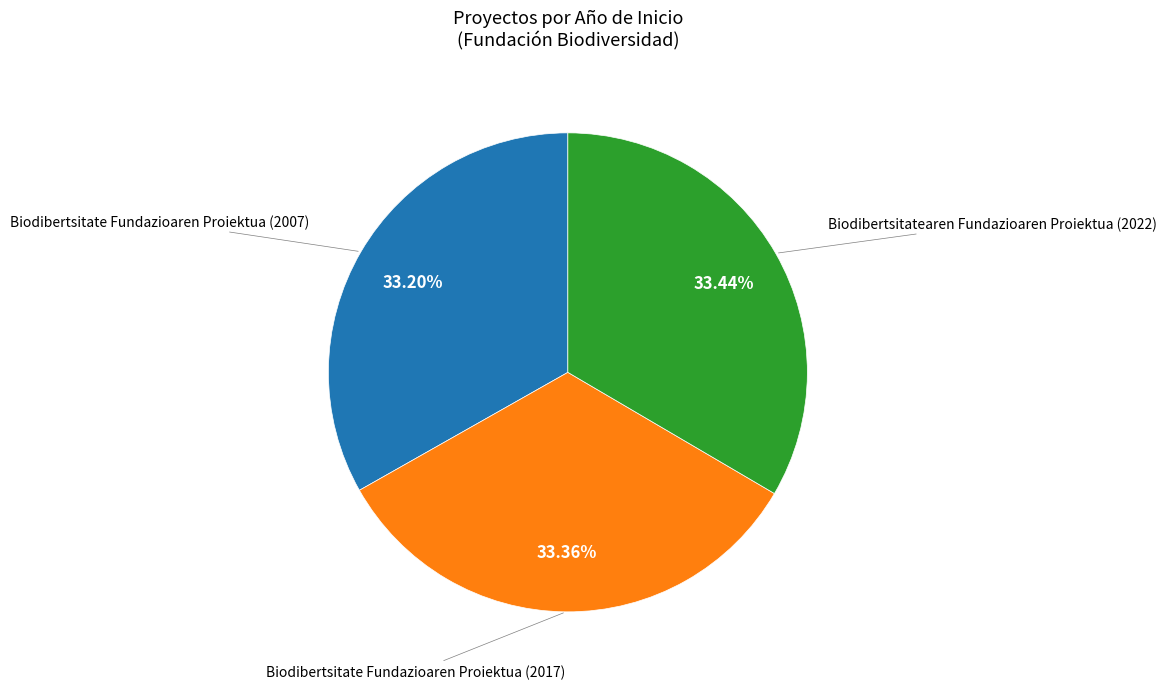

Does any single category account for the majority?

No